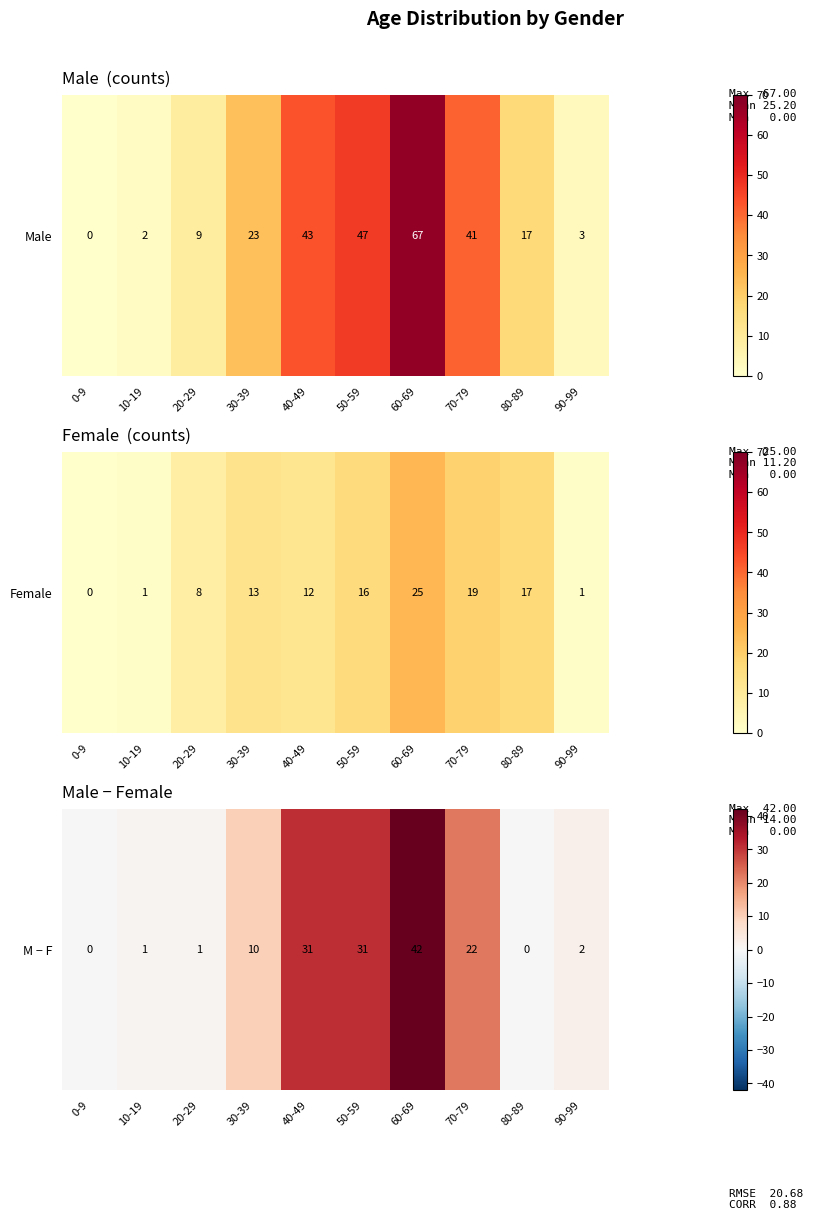

What is the average value?

14